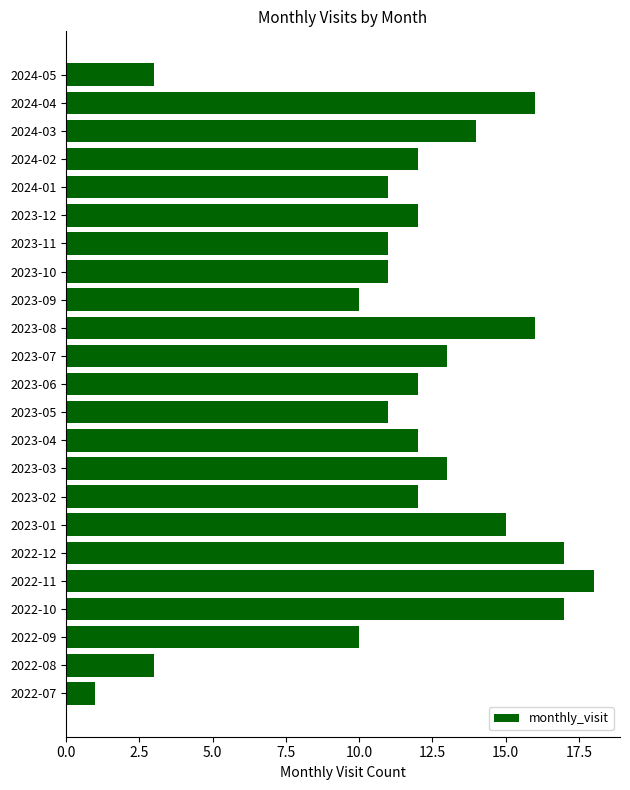

Are the bars grouped side by side (vs. stacked)?

No